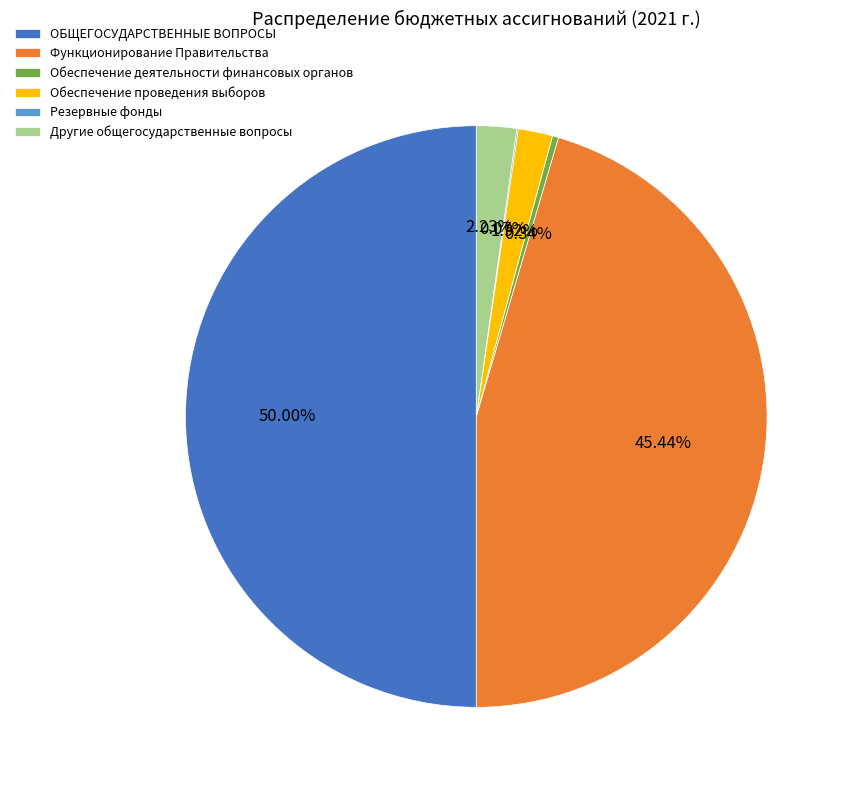

Which slice is the largest?

ОБЩЕГОСУДАРСТВЕННЫЕ ВОПРОСЫ